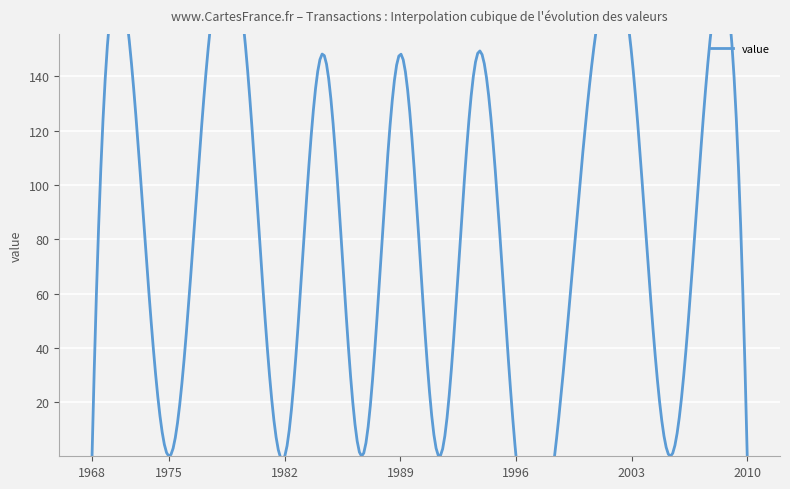

Reading right to left, transcribe all the data shown in this chart.

18=0.1	17=148.2	16=0.1	15=148.2	14=148.2	13=0.1	12=0.1	11=148.2	10=0.1	9=148.2	8=0.1	7=148.2	6=0.1	5=148.2	4=148.2	3=0.1	2=148.2	1=0.1